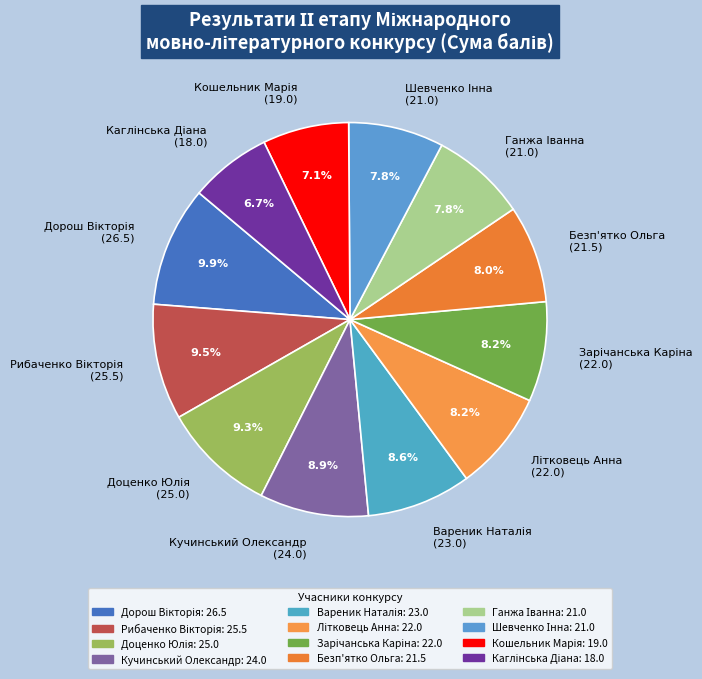

Is there any slice that represents more than half of the pie?

No